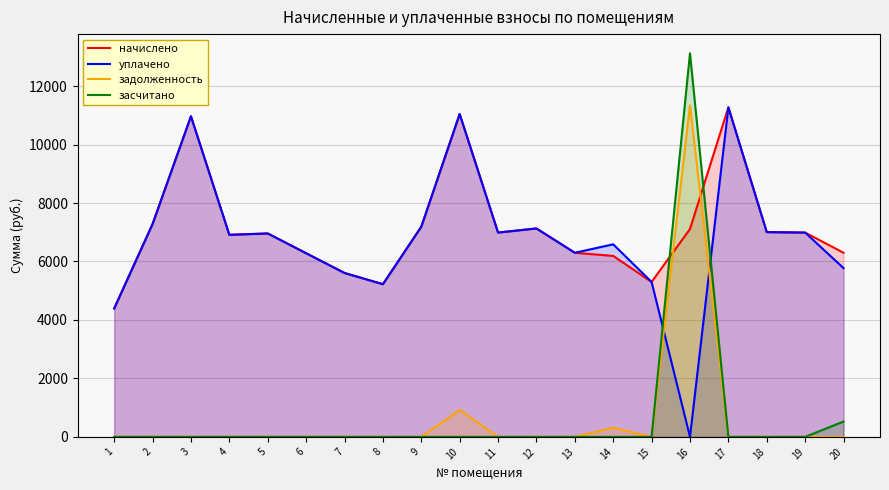

What is the sum of the начислено values at 14 and 16?

13301.8